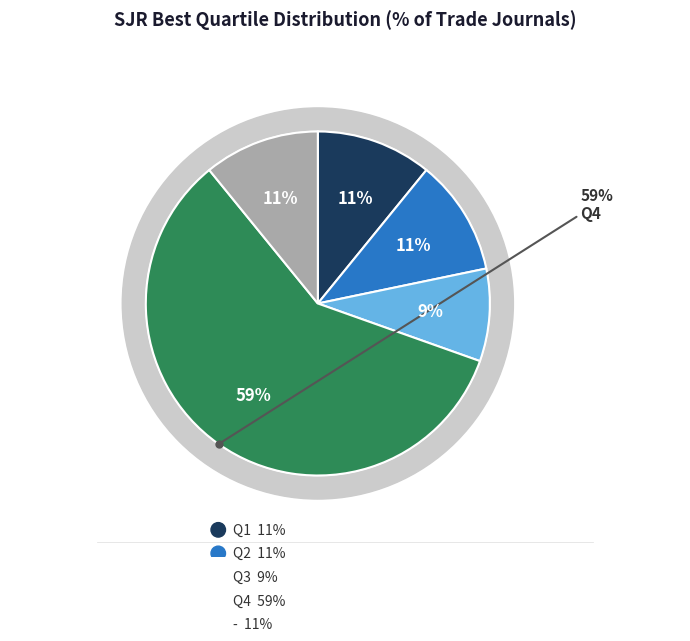

To the nearest percent, what is the combined percentage of Q3 and -?

20%